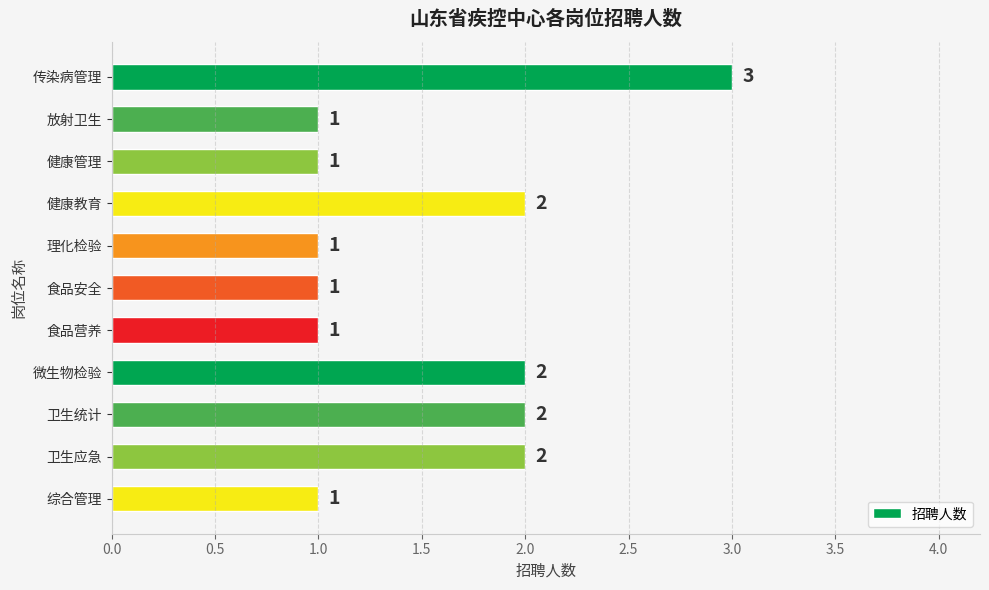

How many values exceed 1?

5